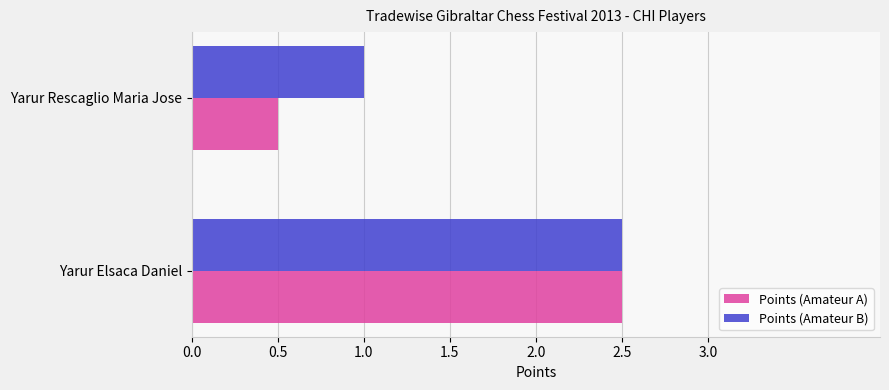

What is the total value across all series at Yarur Rescaglio Maria Jose?

1.5